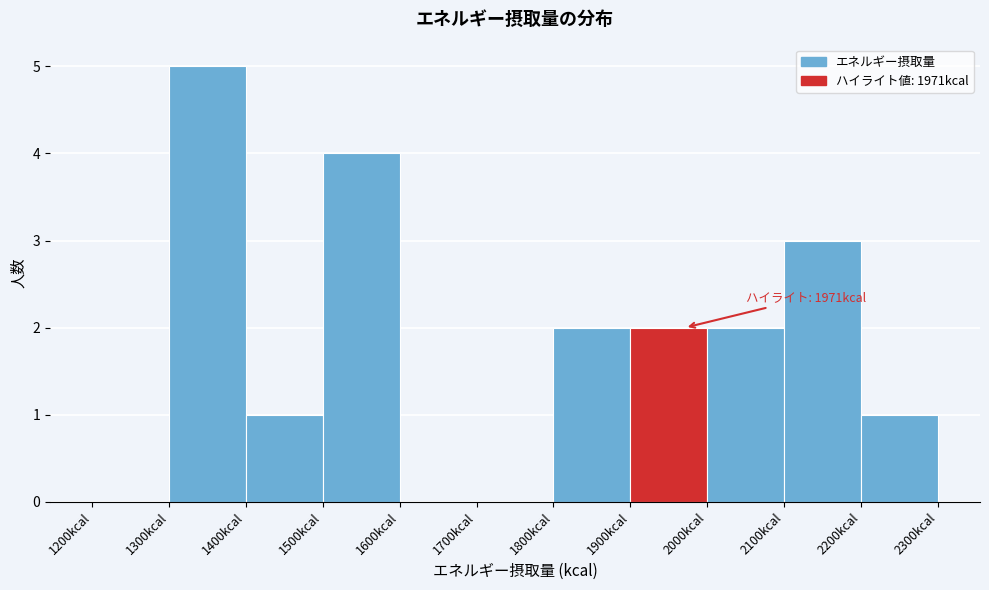

Which range on the x-axis has the tallest bar?

1300 to 1400